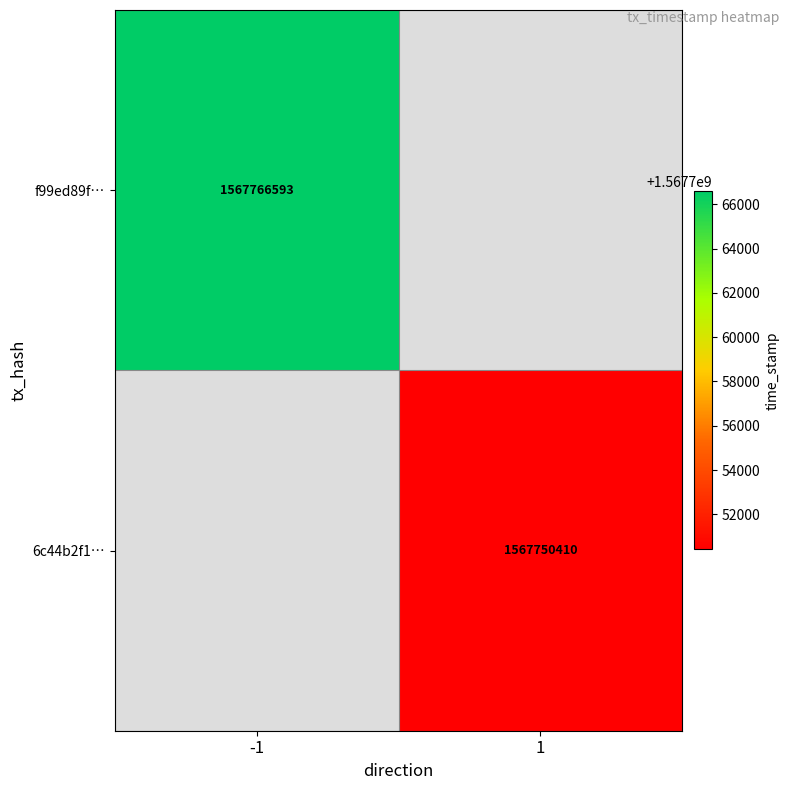

True or false: f99ed89f… has a value of 1567766593 at -1.

True